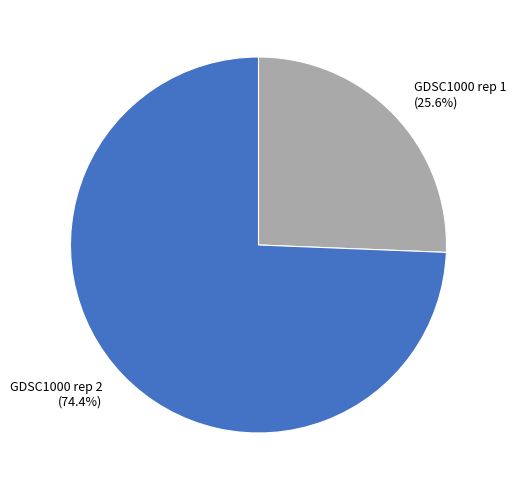

To the nearest percent, what percentage of the pie is GDSC1000 rep 1?

26%